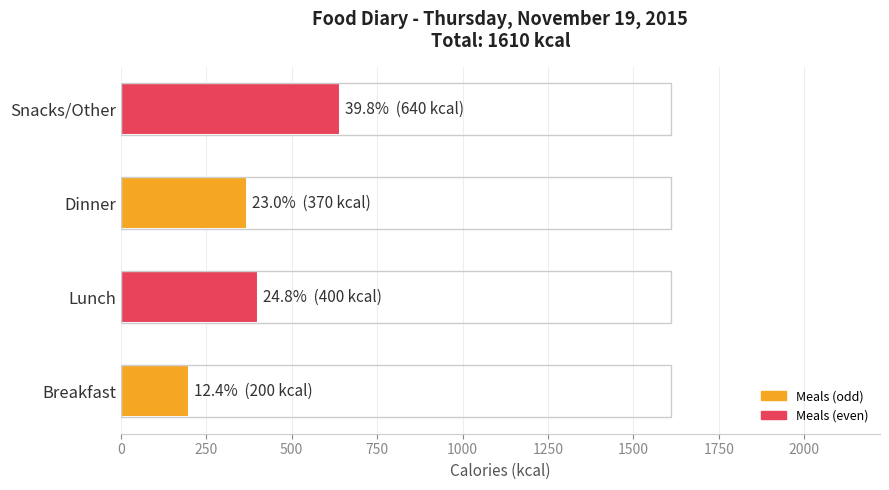

What is the smallest value displayed?

200